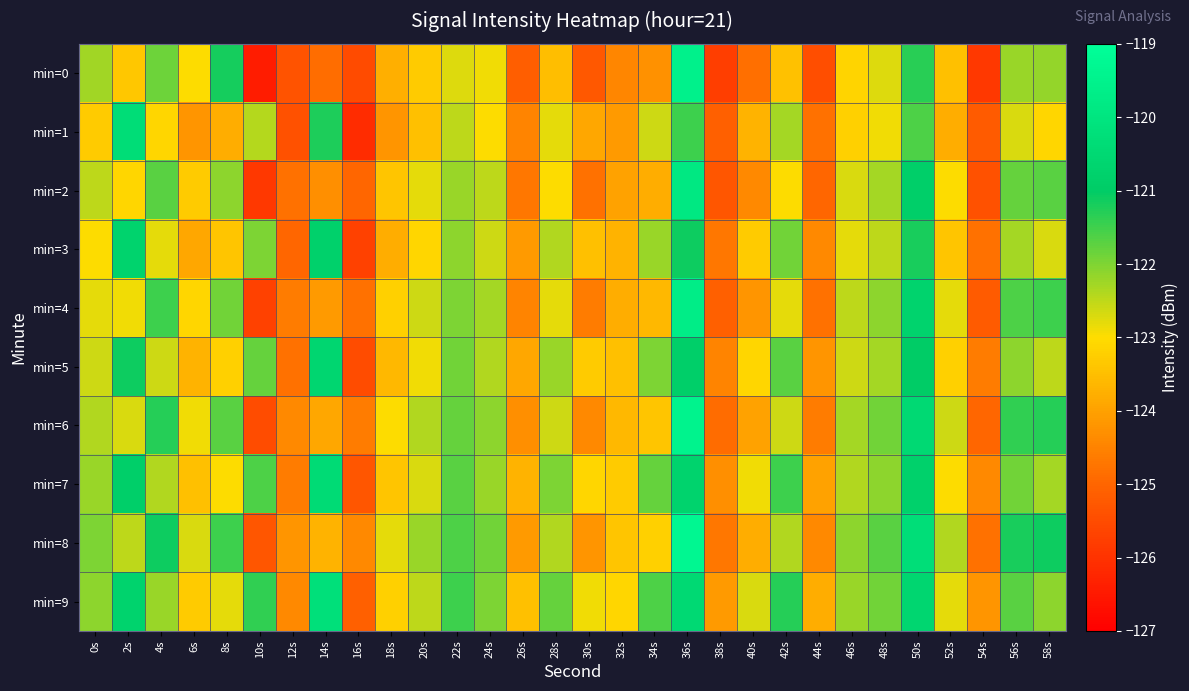

Between 2s and 12s, which series saw the biggest shift?

min=1